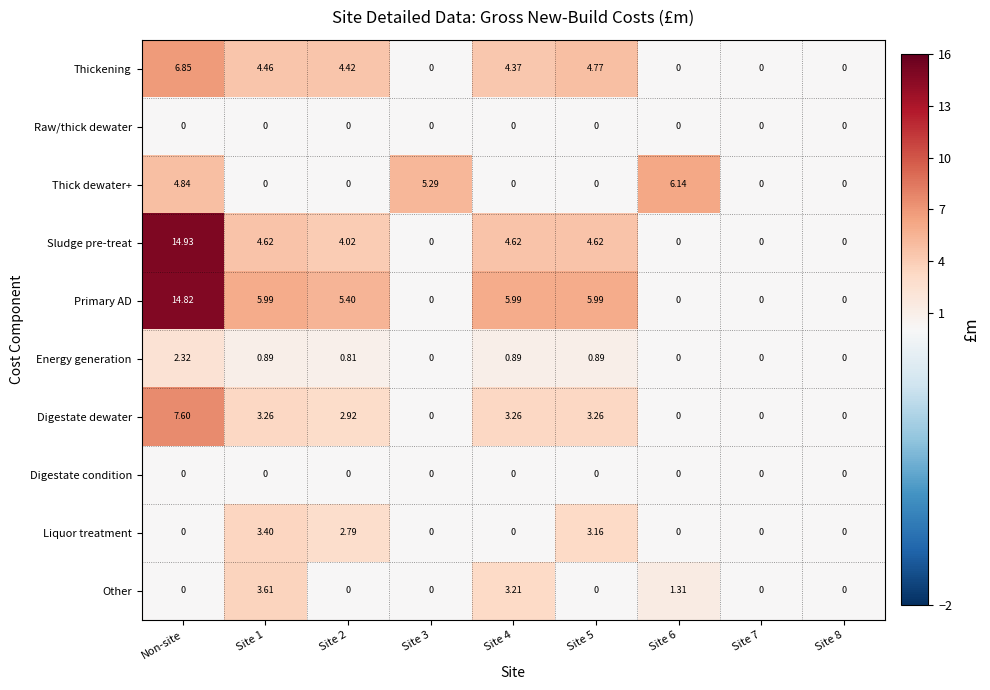

At which category is the sum across all series the highest?

Non-site